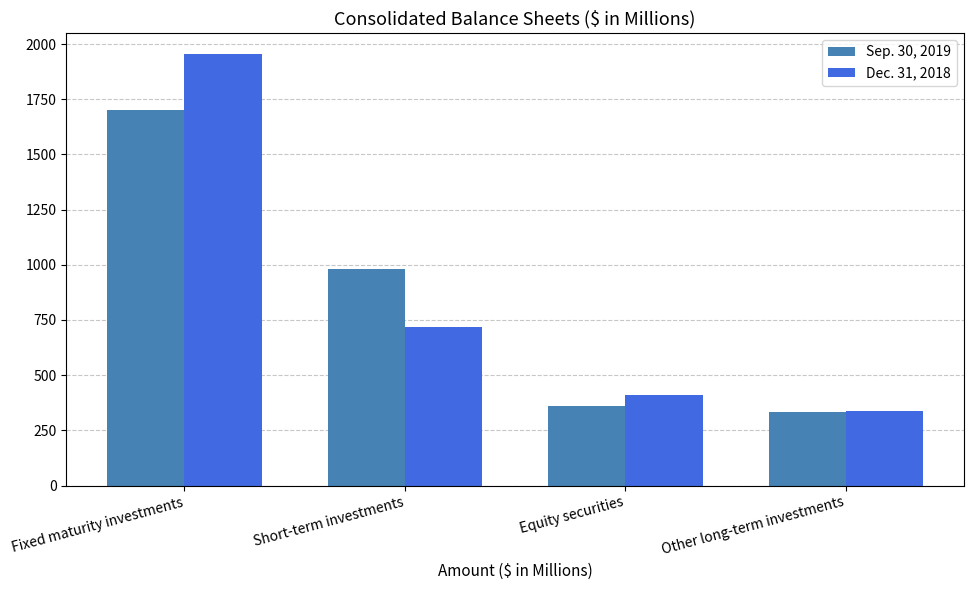

What is the label of the 2nd bar from the right?

Equity securities